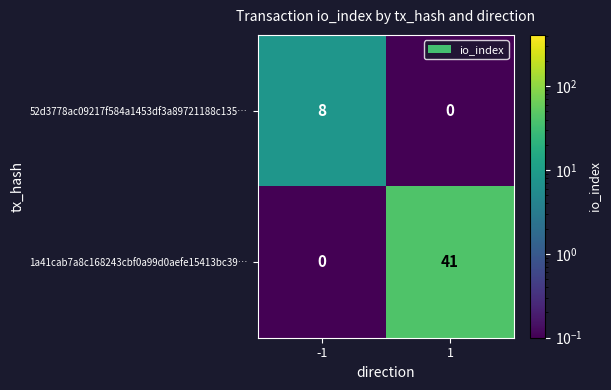

How many distinct data groups are displayed?

2